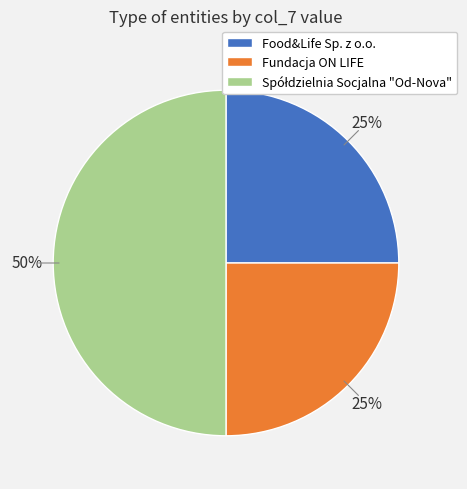

Does Food&Life Sp. z o.o. represent more than half of the total?

No